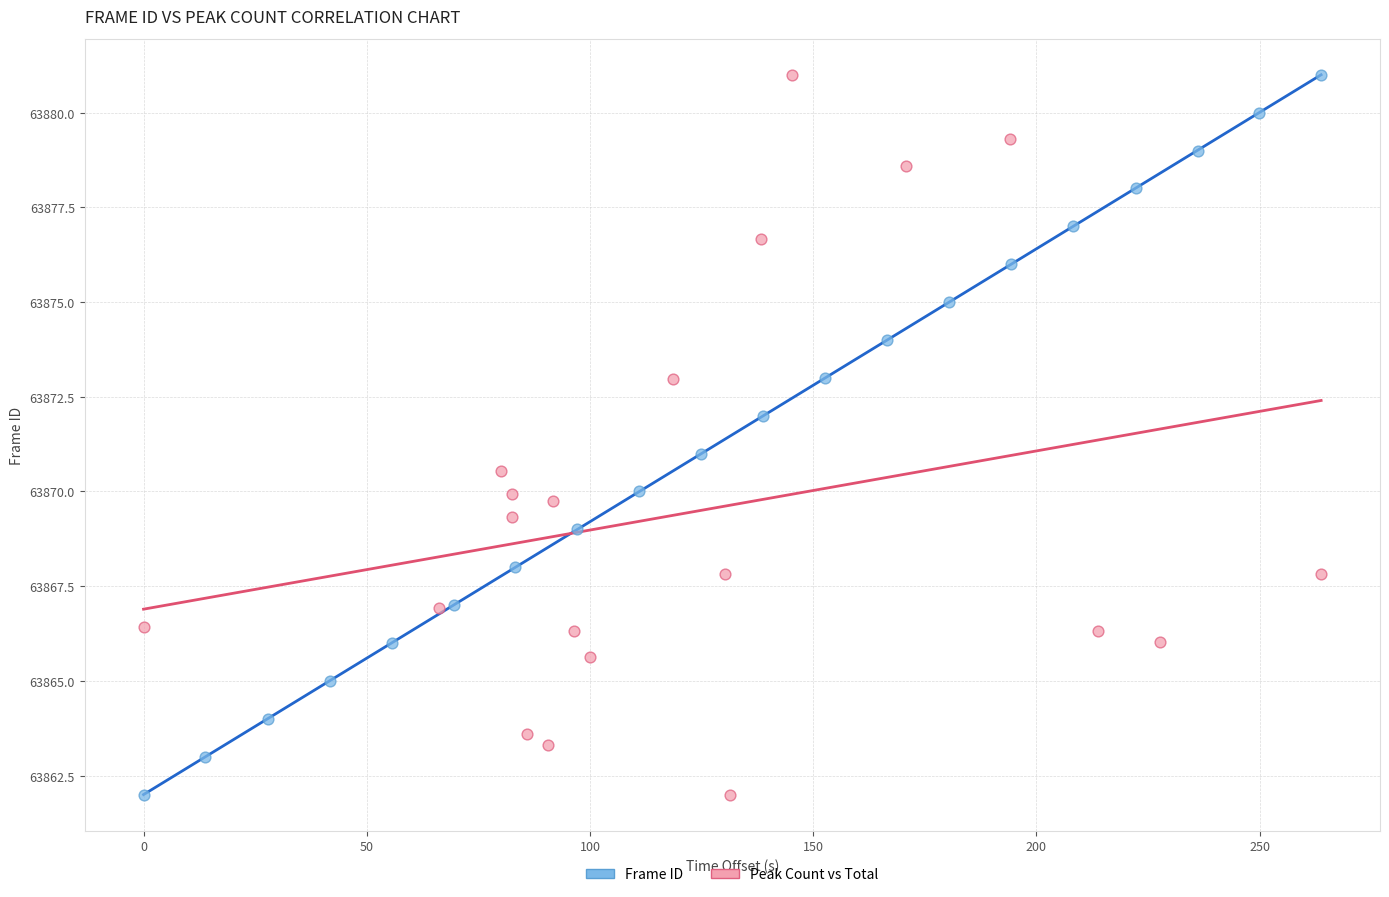

What are all the series names shown in the legend?

Frame ID, Peak Count vs Total